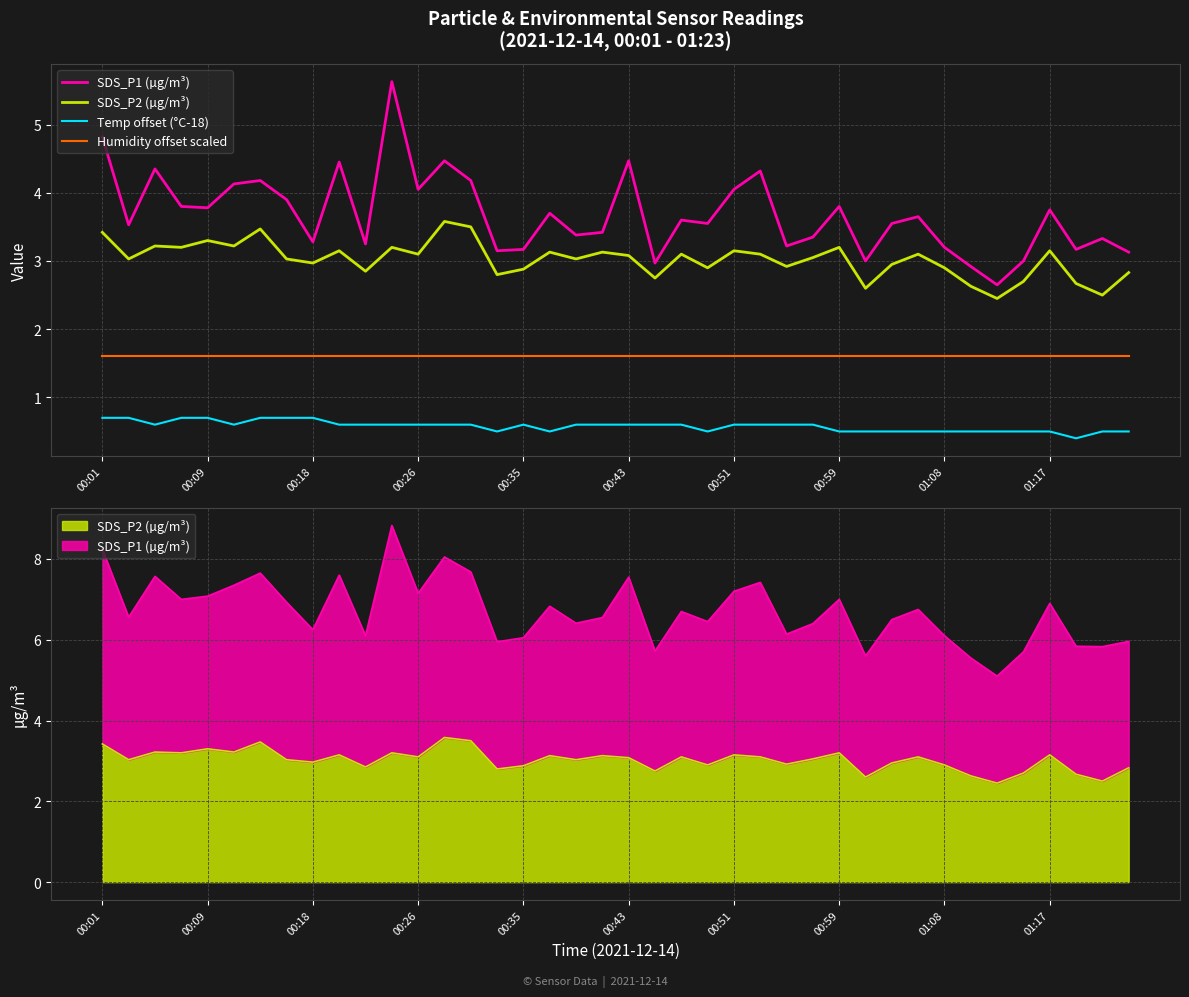

Rank the series by their average value, from lowest to highest.

Temp offset (°C-18), Humidity offset scaled, SDS_P2 (µg/m³), SDS_P1 (µg/m³)